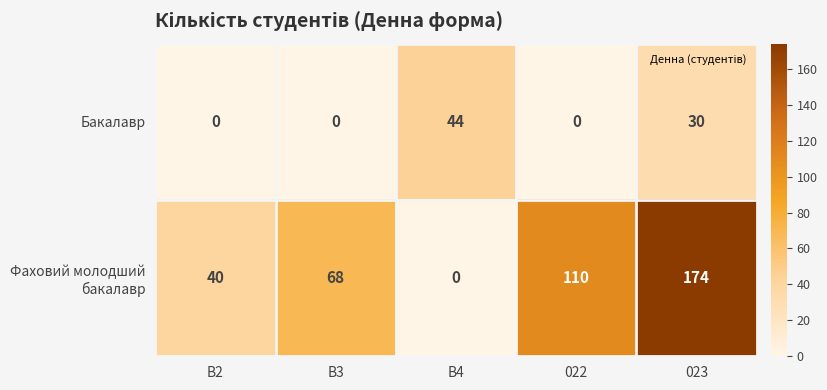

At how many categories does at least one series exceed 129?

1